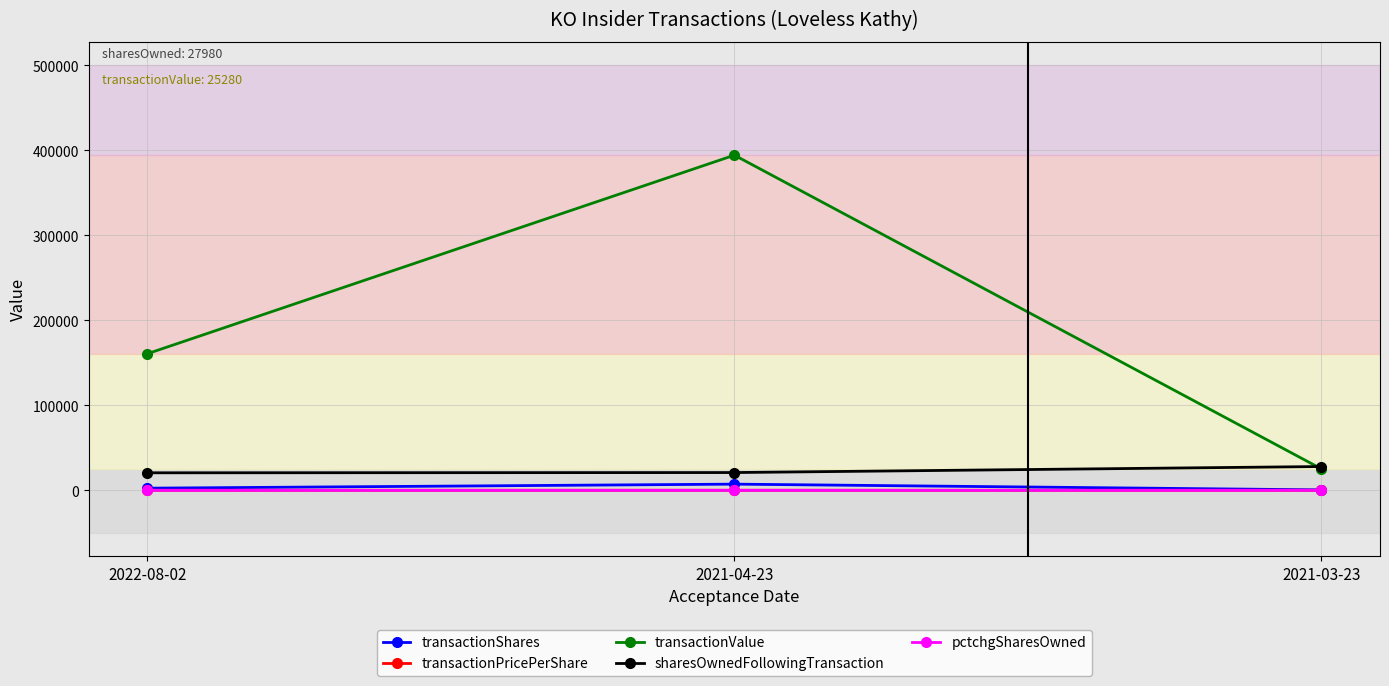

True or false: sharesOwnedFollowingTransaction has a value of 27980.0 at 2021-03-23.

True